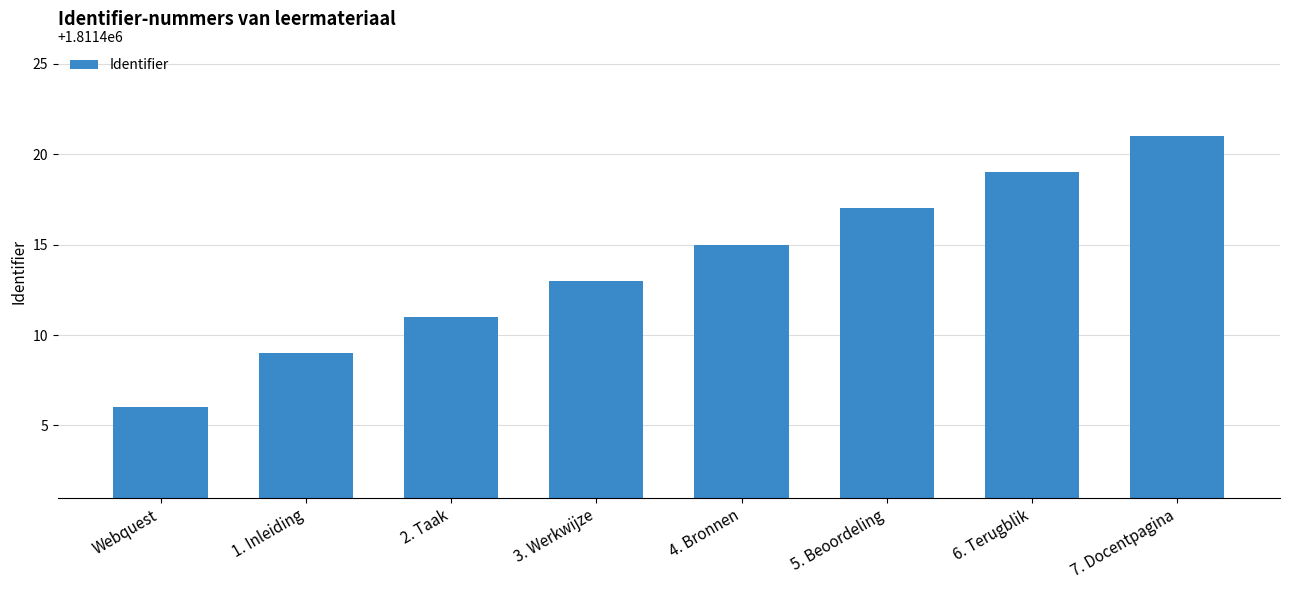

What is the smallest value displayed?

1811406